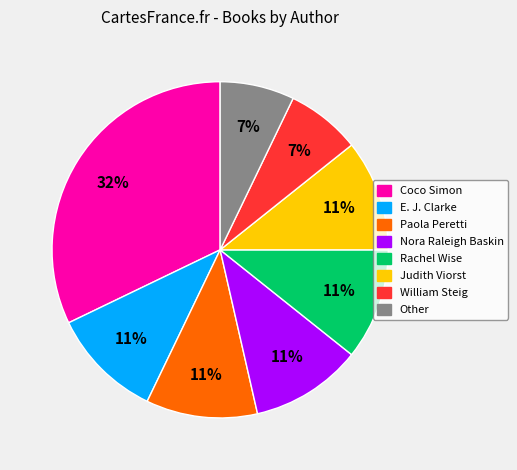

Combined, do Nora Raleigh Baskin and Other account for over 50%?

No